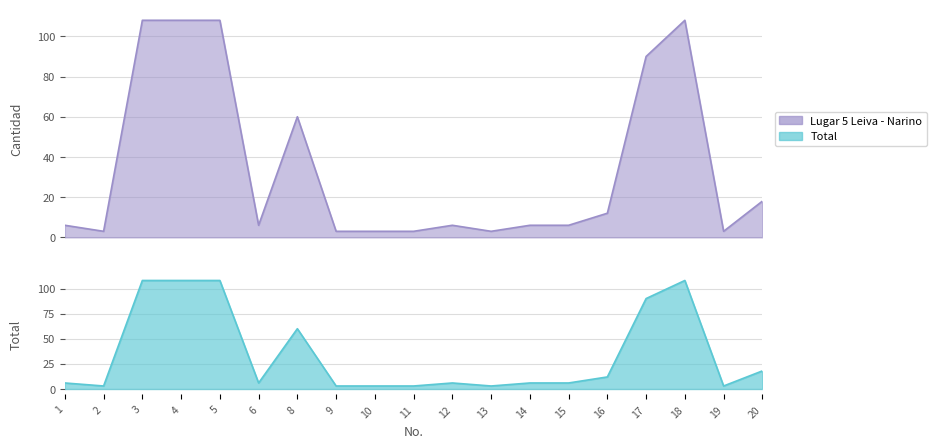

How many series are shown in this chart?

2